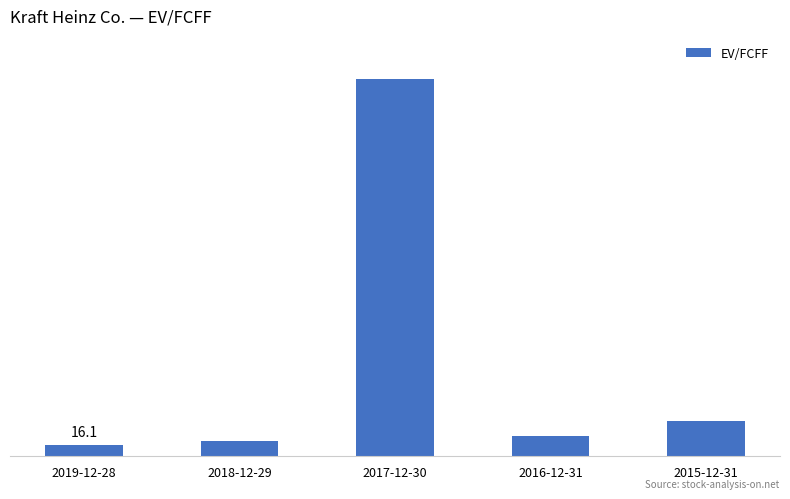

Rank the categories by value from highest to lowest.

2017-12-30, 2015-12-31, 2016-12-31, 2018-12-29, 2019-12-28